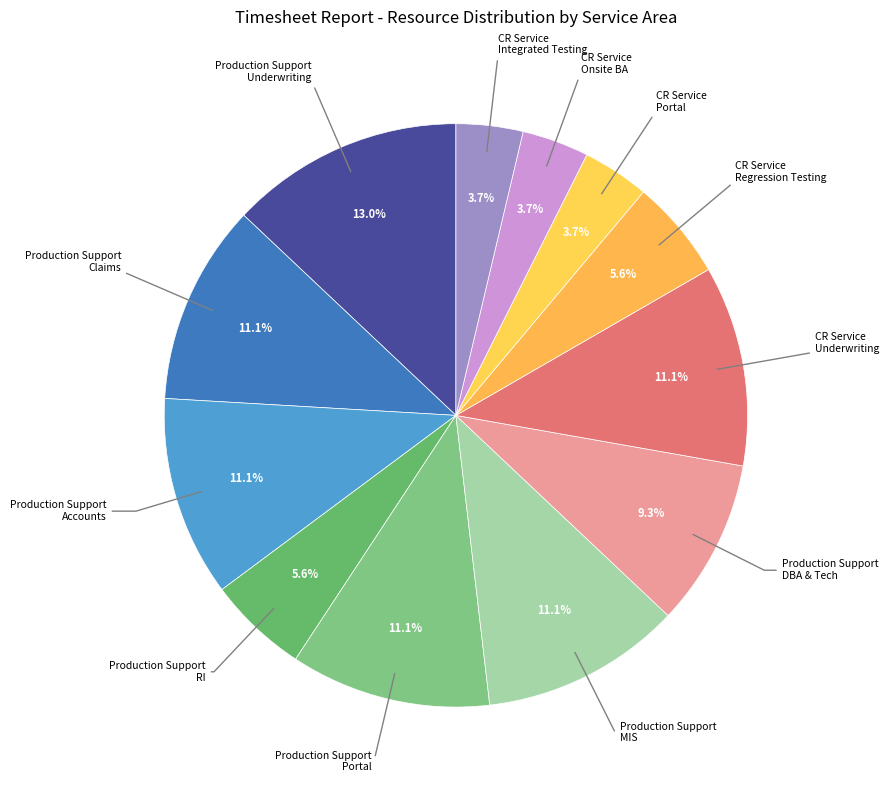

Does any single category account for the majority?

No